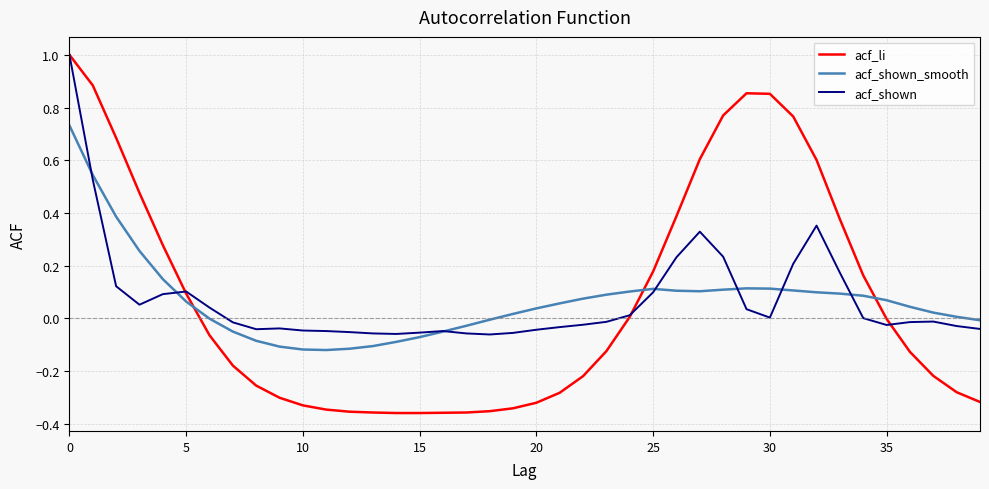

List the series in order of their overall mean, highest first.

acf_li, acf_shown, acf_shown_smooth